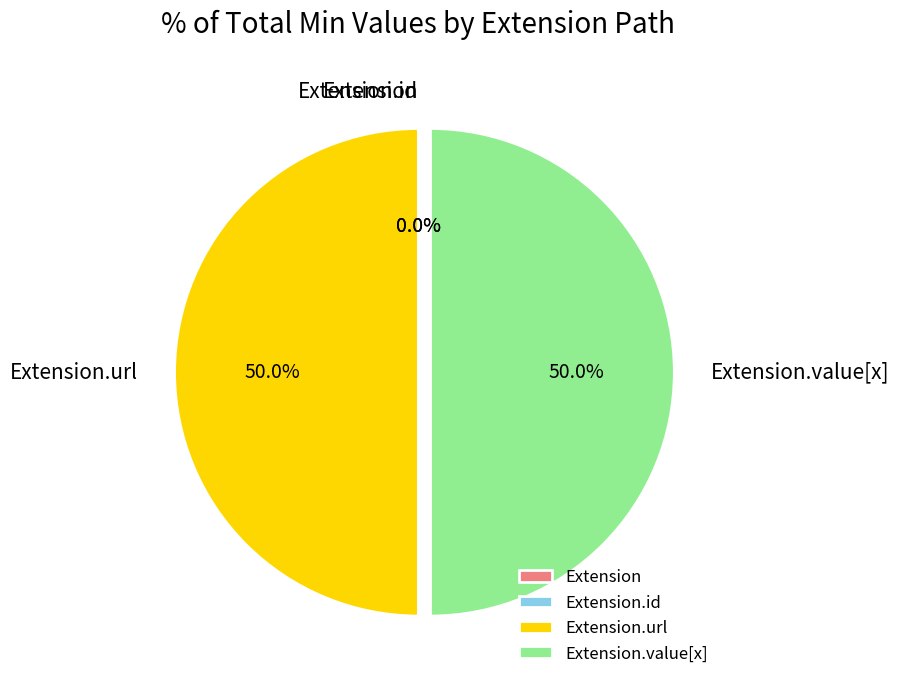

How many slices are in this pie chart?

4